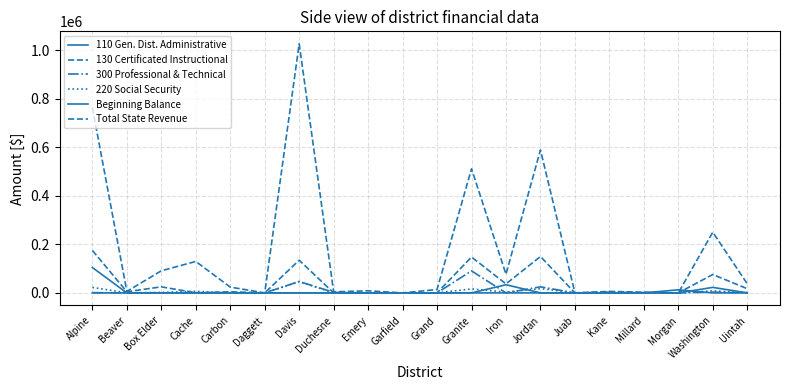

Reading left to right, extract all data points from this chart.

110 Gen. Dist. Administrative: 104497.0	0.0	0.0	0.0	0.0	0.0	0.0	0.0	0.0	0.0	0.0	0.0	0.0	0.0	0.0	0.0	0.0	0.0	22708.7	0.0
130 Certificated Instructional: 174891.0	4766.9	24938.7	500.0	4640.0	0.0	134654.5	0.0	0.0	0.0	0.0	147690.3	37054.3	149898.5	0.0	0.0	1650.0	0.0	75741.4	17240.5
300 Professional & Technical: 1005.0	0.0	554.2	0.0	0.0	0.0	46942.9	2278.2	0.0	0.0	0.0	90712.5	-130.0	24959.0	0.0	3217.5	0.0	0.0	3000.0	500.0
220 Social Security: 22522.0	362.4	1907.8	6483.6	346.9	0.0	46217.6	0.0	82.0	0.0	0.0	16418.7	3333.1	17546.5	0.0	0.0	123.0	0.0	8265.2	1273.9
Beginning Balance: 0.0	0.0	0.0	0.0	0.0	0.0	0.0	0.0	0.0	0.2	0.0	0.0	33572.7	0.0	0.0	0.0	0.0	12735.5	0.0	0.0
Total State Revenue: 763619.0	6109.8	91048.4	129597.7	23875.5	0.0	1026500.0	4313.6	8608.0	0.0	13890.4	511376.3	76900.5	588884.3	0.0	6157.5	2852.4	0.0	249923.1	37635.0